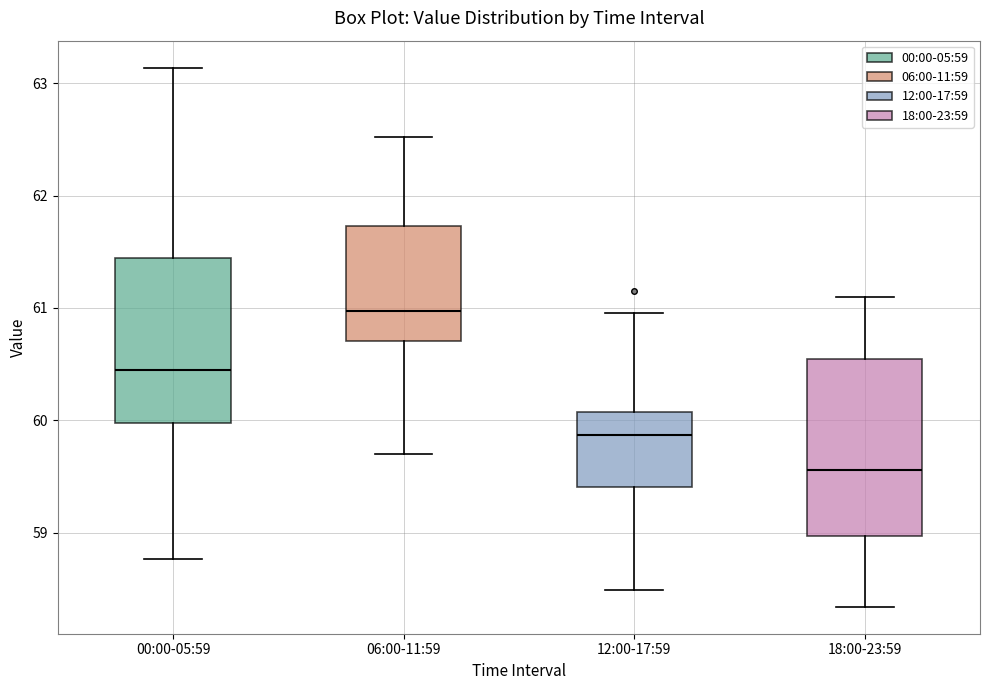

Where does the median line of the box for 00:00-05:59 sit on the y-axis? The values are not printed on the chart, so give them approximately, as read against the axis.

60.4